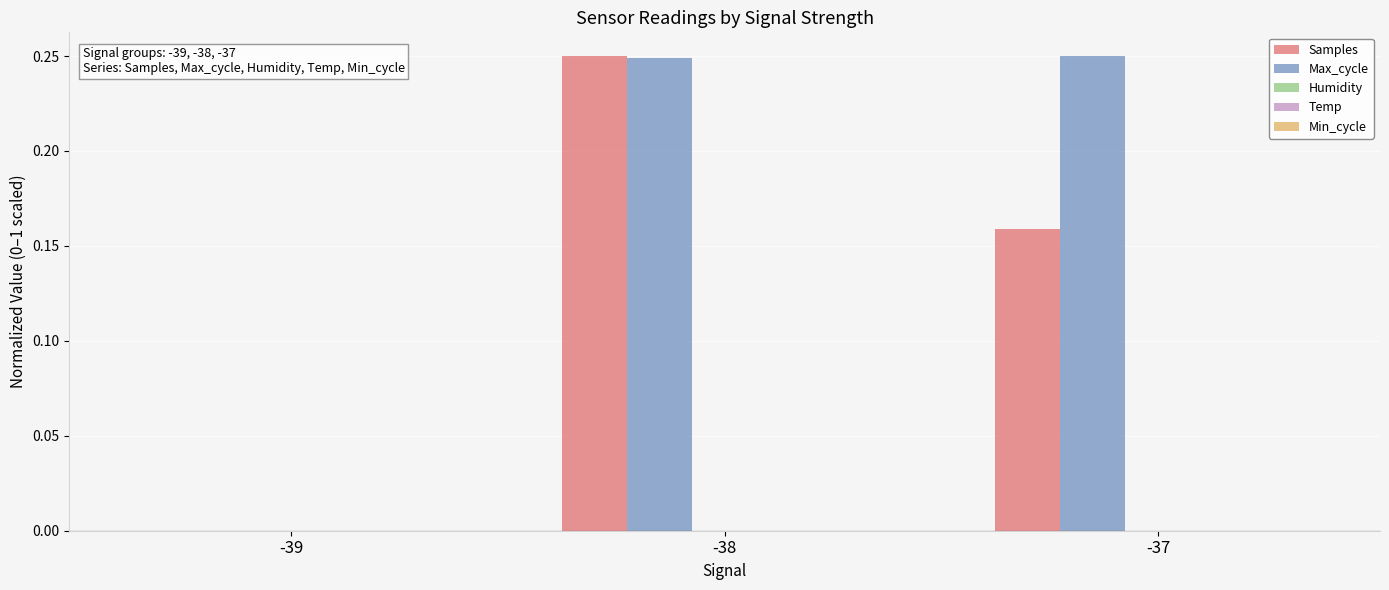

Is it true that Max_cycle equals -0.1 at -39?

False